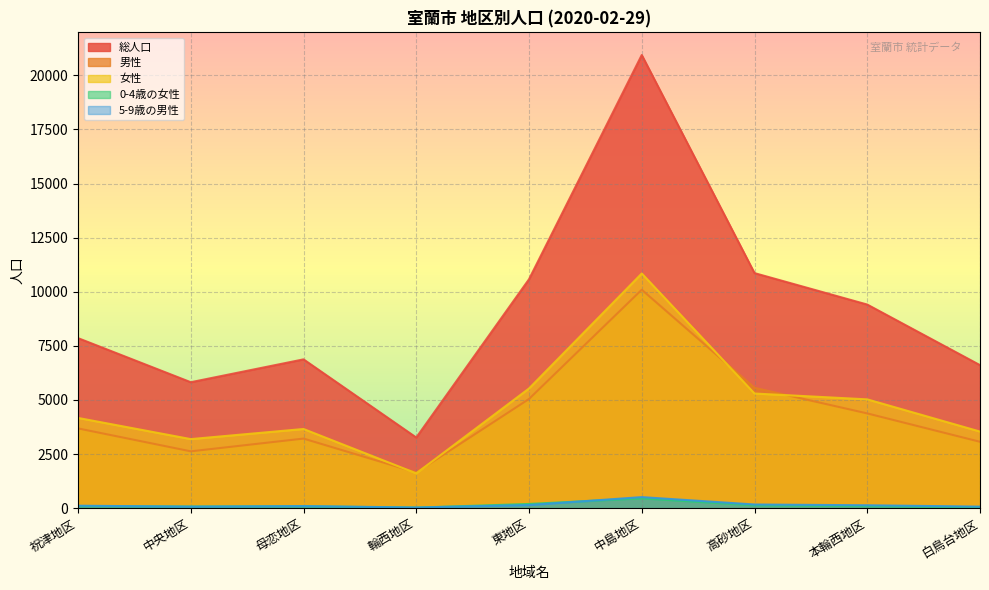

Reading left to right, what are all the values shown in this chart?

総人口: 祝津地区=7858	中央地区=5821	母恋地区=6877	輪西地区=3265	東地区=10578	中島地区=20938	高砂地区=10862	本輪西地区=9409	白鳥台地区=6610
男性: 祝津地区=3687	中央地区=2628	母恋地区=3217	輪西地区=1654	東地区=5047	中島地区=10094	高砂地区=5563	本輪西地区=4380	白鳥台地区=3069
女性: 祝津地区=4171	中央地区=3193	母恋地区=3660	輪西地区=1611	東地区=5531	中島地区=10844	高砂地区=5299	本輪西地区=5029	白鳥台地区=3541
0-4歳の女性: 祝津地区=96	中央地区=78	母恋地区=88	輪西地区=27	東地区=197	中島地区=456	高砂地区=135	本輪西地区=95	白鳥台地区=47
5-9歳の男性: 祝津地区=116	中央地区=72	母恋地区=98	輪西地区=33	東地区=146	中島地区=513	高砂地区=172	本輪西地区=136	白鳥台地区=73